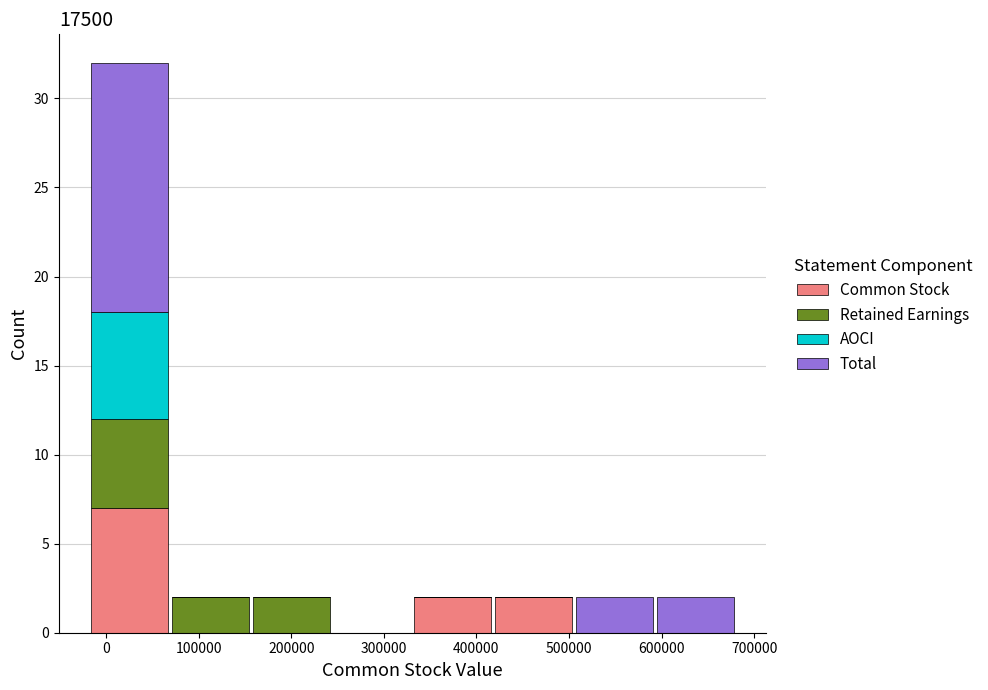

Reading left to right, list every stacked bar in this chart as the range it spans on the x-axis followed by its total height. Neither the bar edges nor the heights are printed on the chart, so give them approximately, as read against the axes.

-20000 to 70000: 32
70000 to 160000: 2
160000 to 240000: 2
240000 to 330000: 0
330000 to 420000: 2
420000 to 510000: 2
510000 to 590000: 2
590000 to 680000: 2